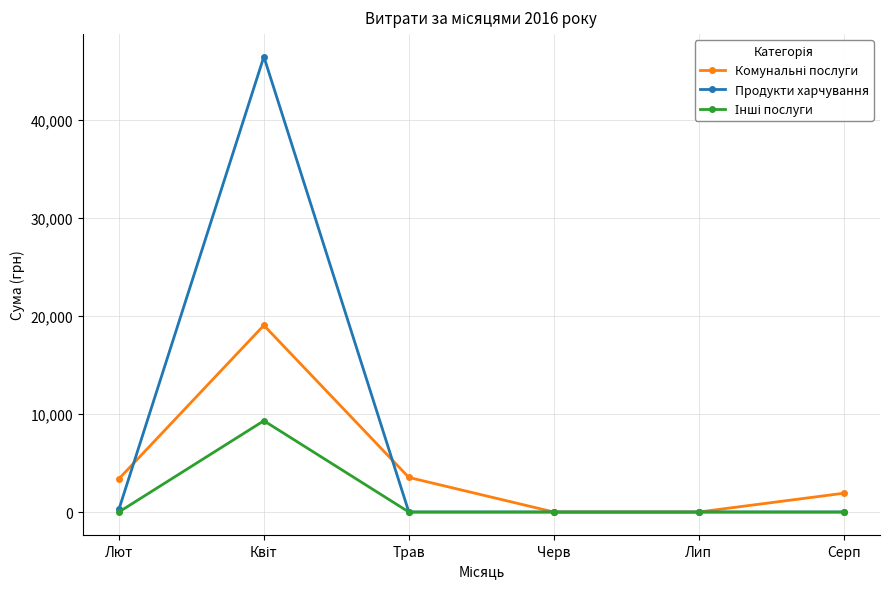

True or false: Продукти харчування has a value of -13955.2 at Лип.

False